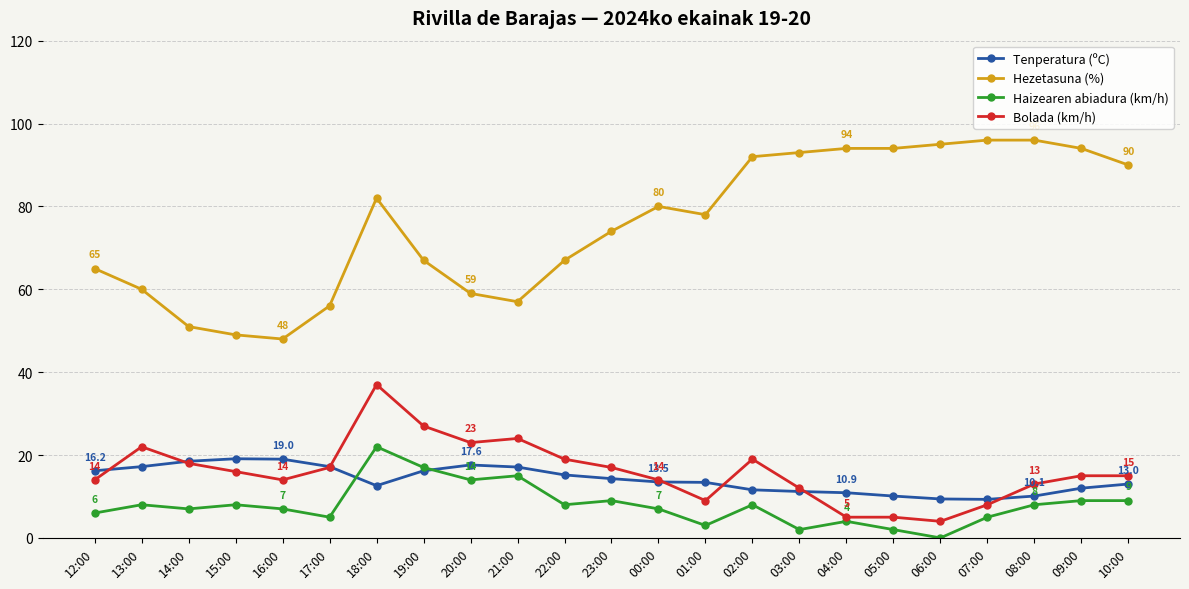

At which category is the sum across all series the highest?

18:00